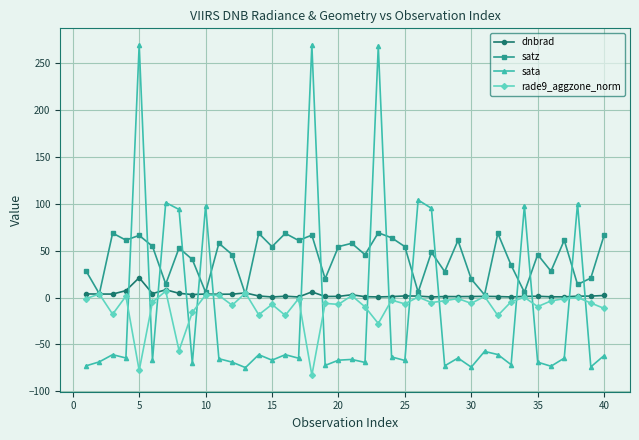

True or false: satz and sata cross at least once.

True